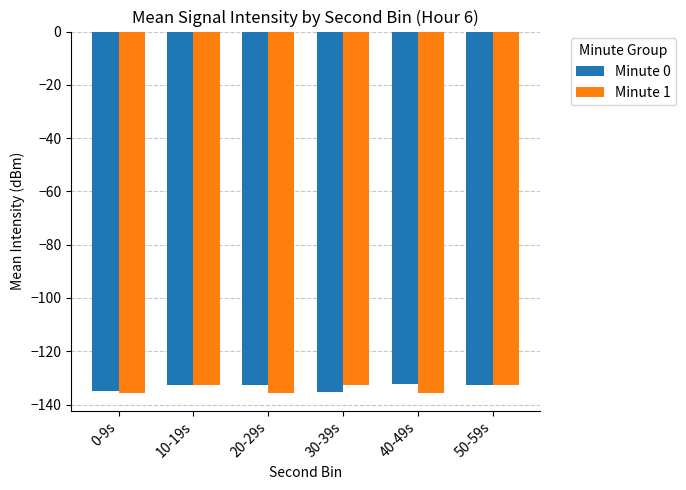

What is the sum of the Minute 1 values at 50-59s and 30-39s?

-265.7